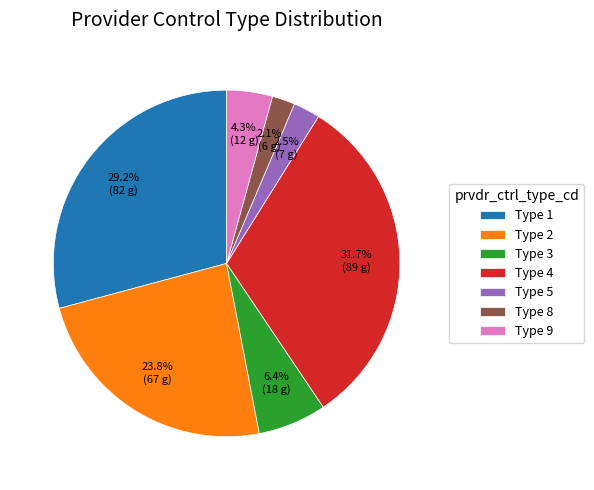

Is there any slice that represents more than half of the pie?

No